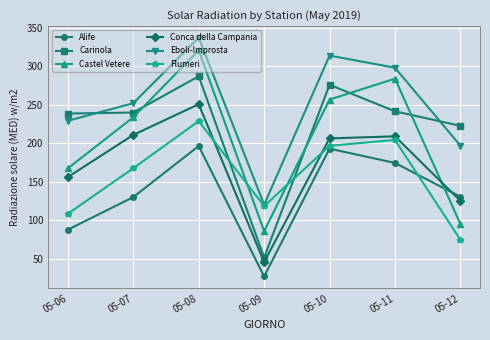

Which series ends up on top after the final intersection of Carinola and Flumeri?

Carinola